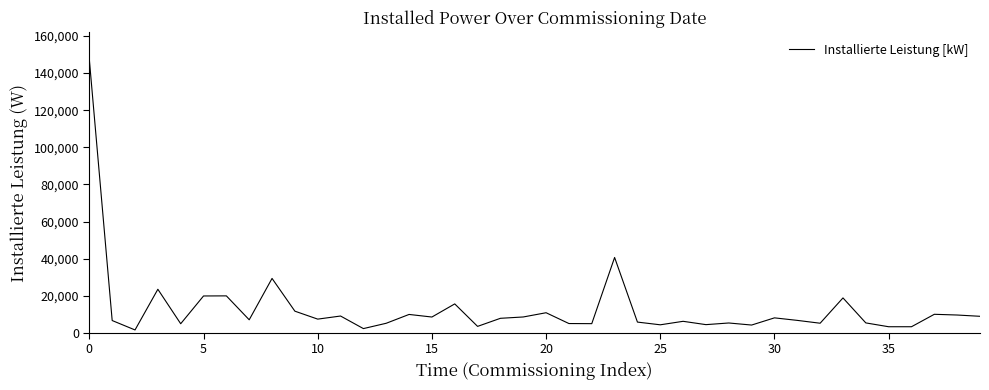

What is the difference between the maximum and minimum values?

145550